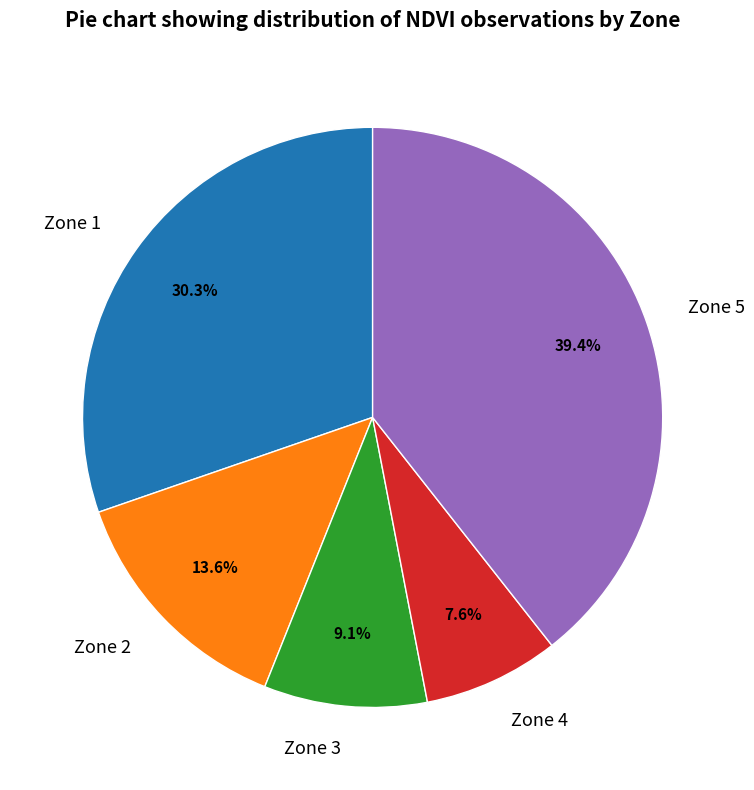

Is there any slice that represents more than half of the pie?

No